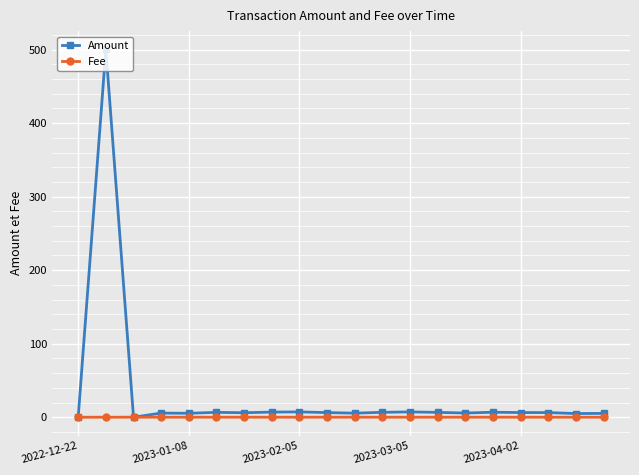

Which series has the largest total across all categories?

Amount